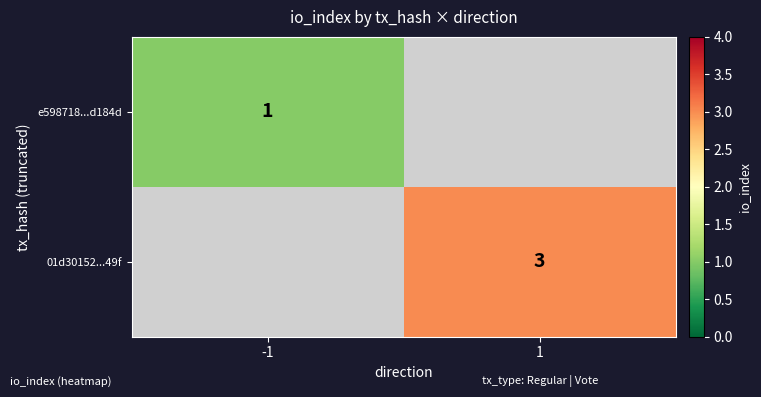

At which category does the chart reach its peak across all series?

1